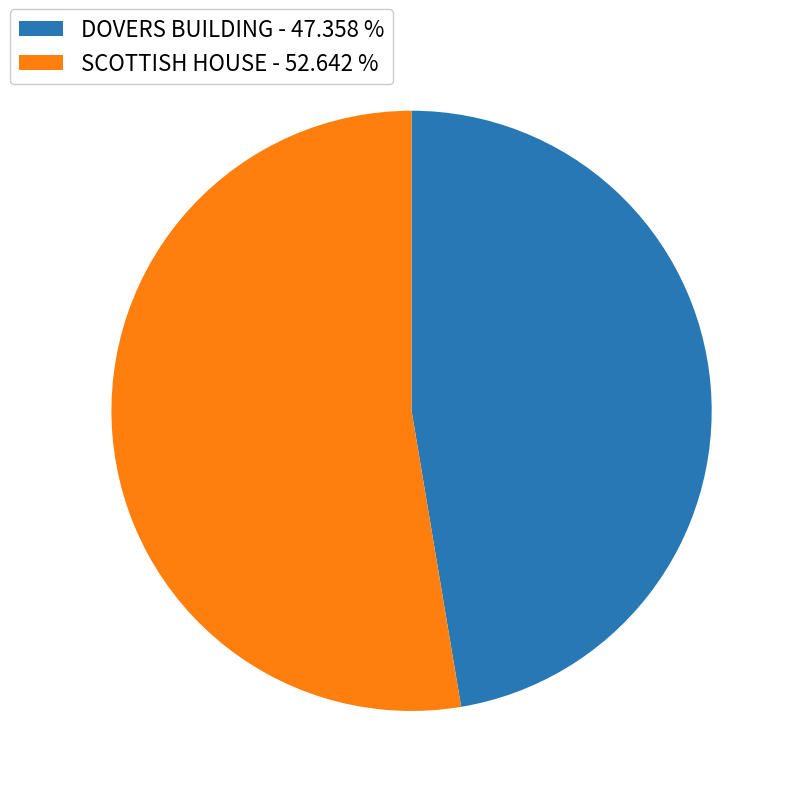

What is the largest slice in the pie chart?

SCOTTISH HOUSE